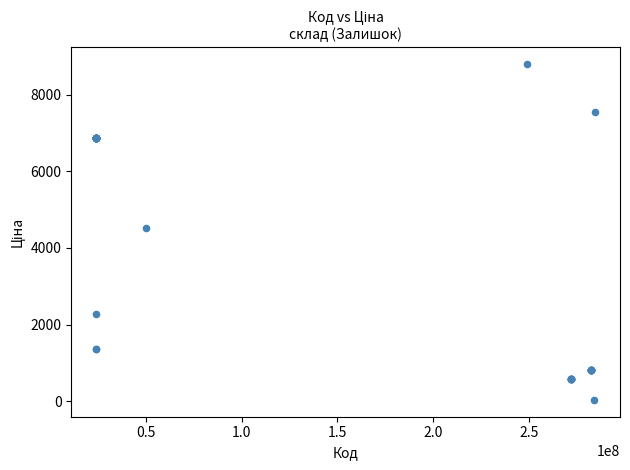

What Y value in the scatter plot is closest to 4414?

4531.4